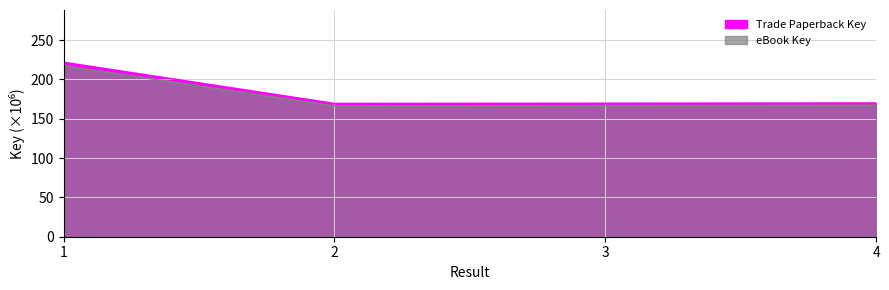

Which category has the lowest value in the Trade Paperback Key series?

2